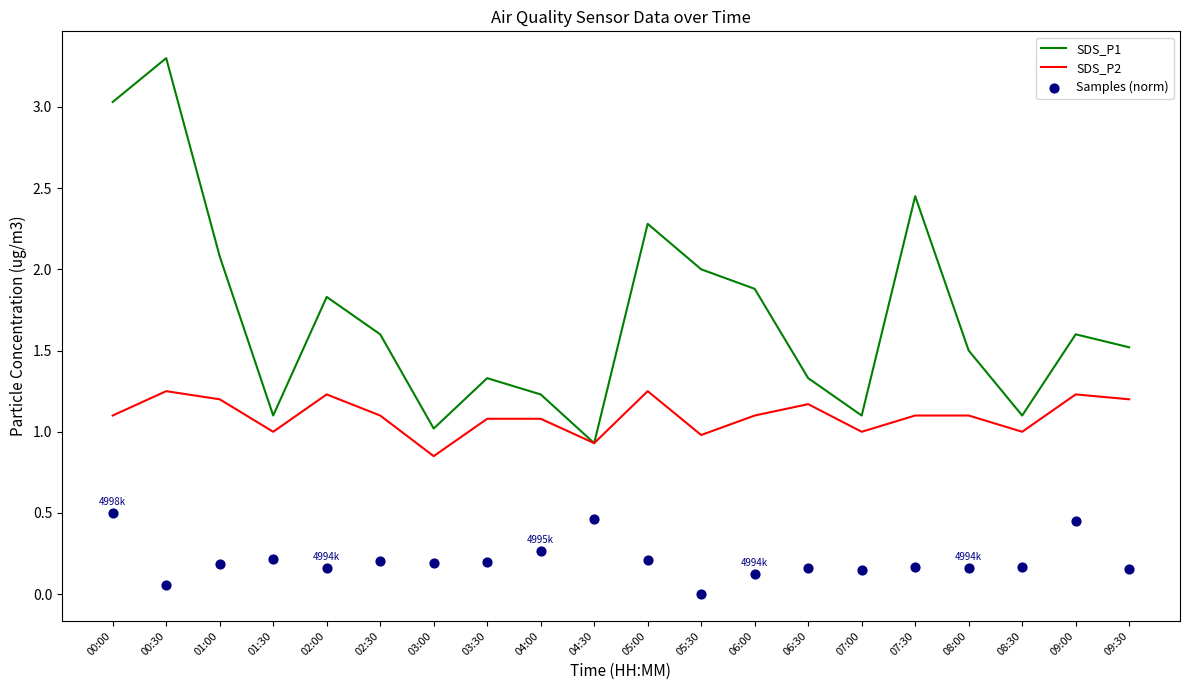

At which category is the sum across all series the highest?

00:00